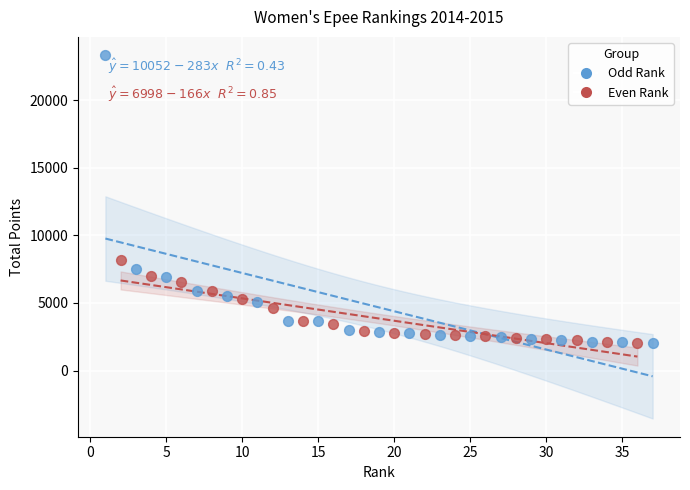

What are all the series names shown in the legend?

Odd Rank, Even Rank